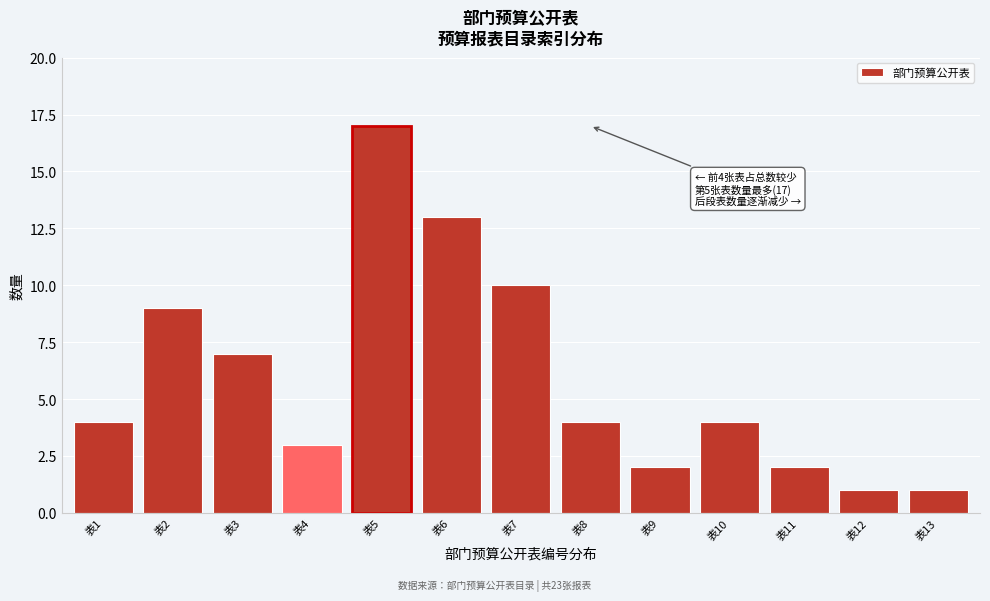

Reading left to right, transcribe all the data shown in this chart.

表1=4	表2=9	表3=7	表4=3	表5=17	表6=13	表7=10	表8=4	表9=2	表10=4	表11=2	表12=1	表13=1